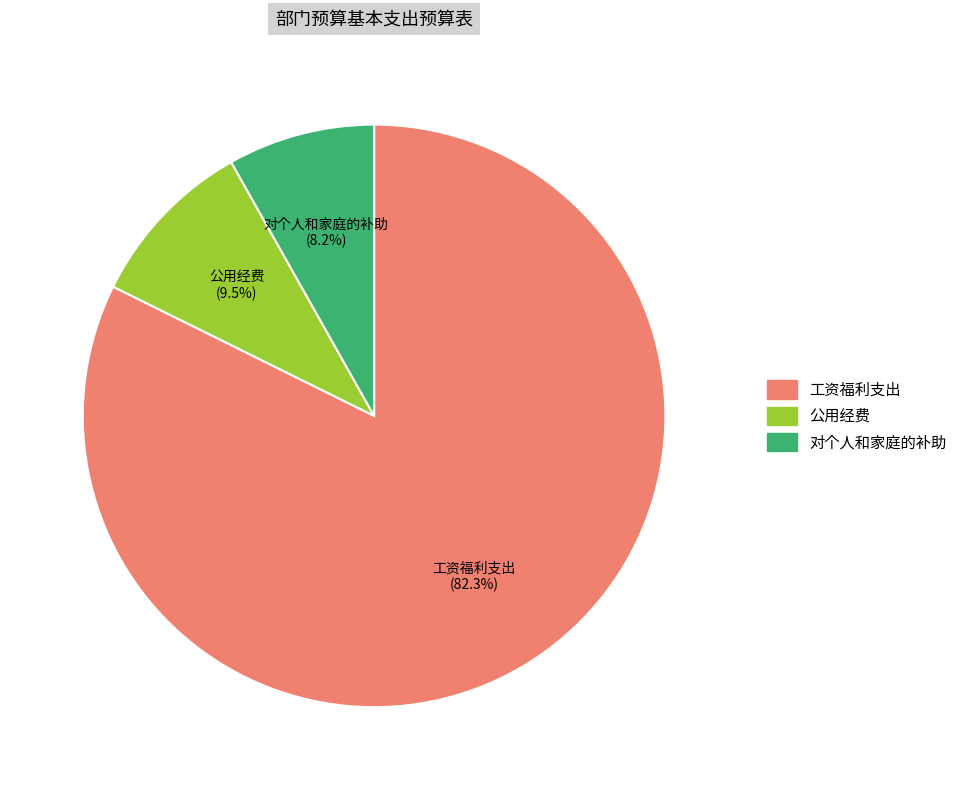

Between 公用经费 and 对个人和家庭的补助, which is larger?

公用经费